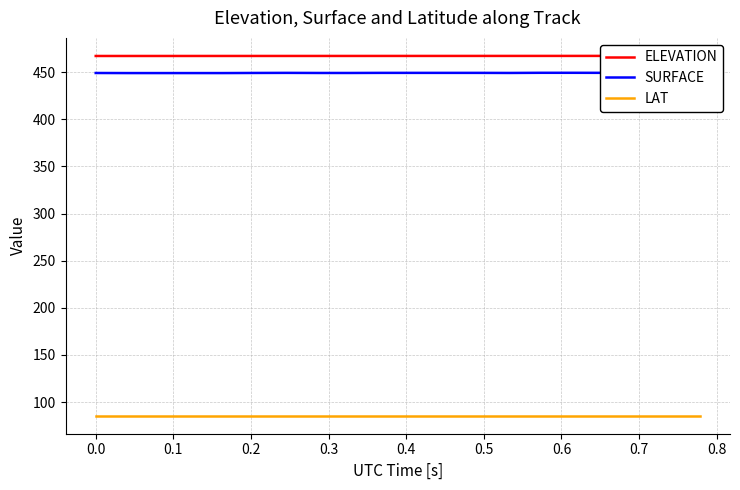

How many interior local valleys does the SURFACE series have?

1